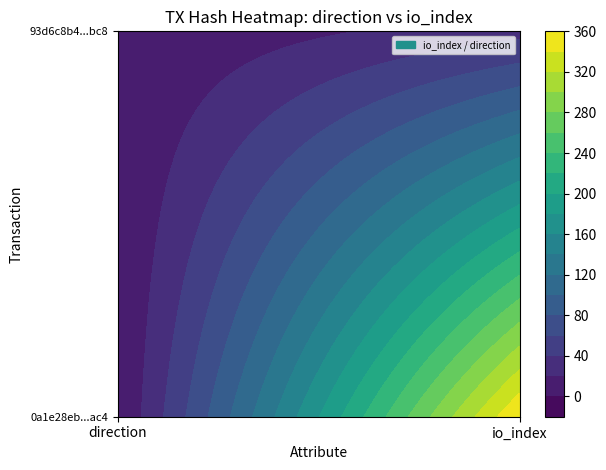

Reading right to left, extract all data points from this chart.

0a1e28eb7748977cdf8047128e6d8f710885ac4: 360	-1
93d6c8b450817b8c0b12927d91125cc7f6adfbc: 33	1